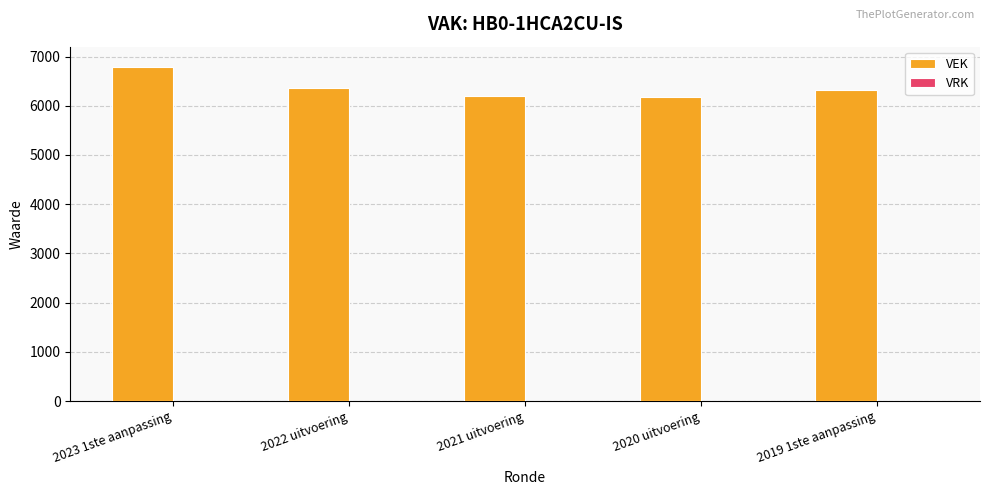

Is it true that the value at 2021 uitvoering is 6197?

True